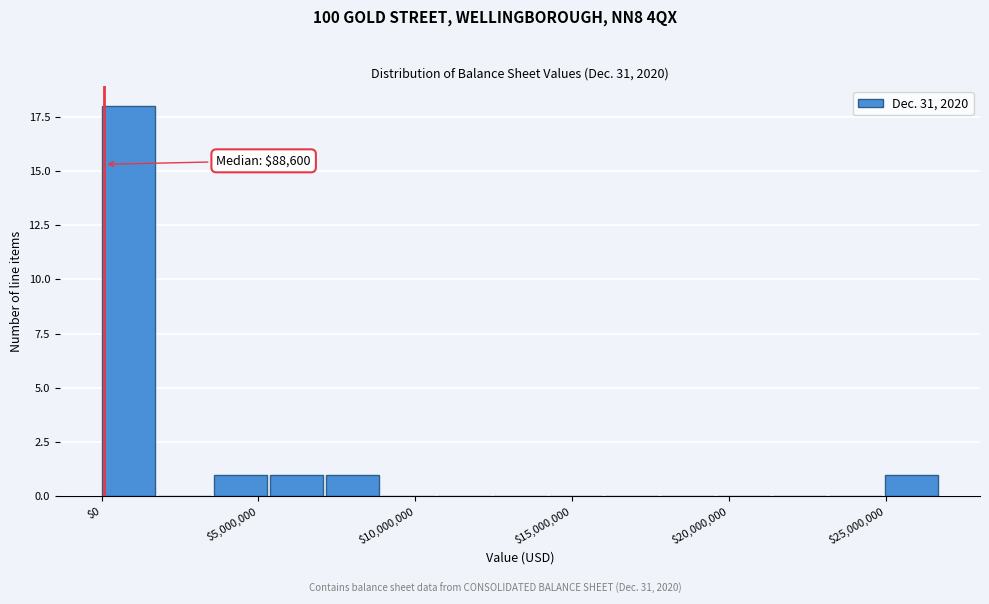

Read against the x-axis, roughly where is the centre of the tallest bar?

1000000